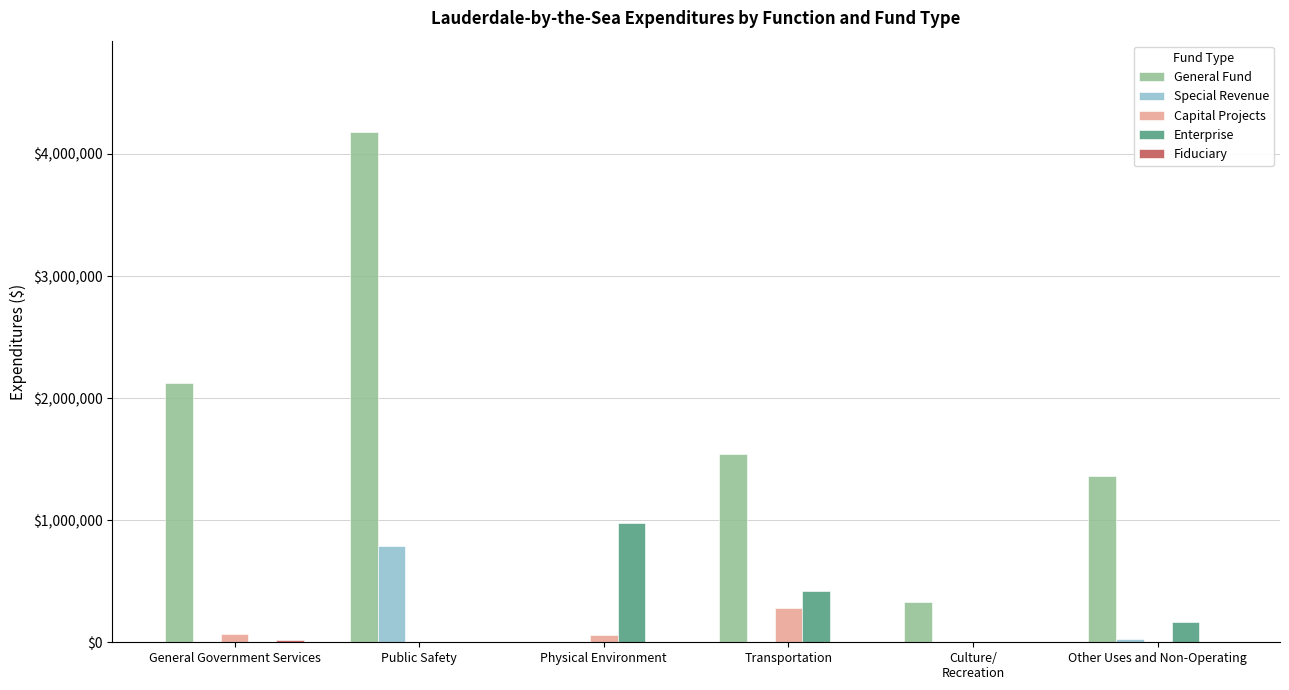

The Capital Projects series shows 493614 at Transportation. True or false?

False